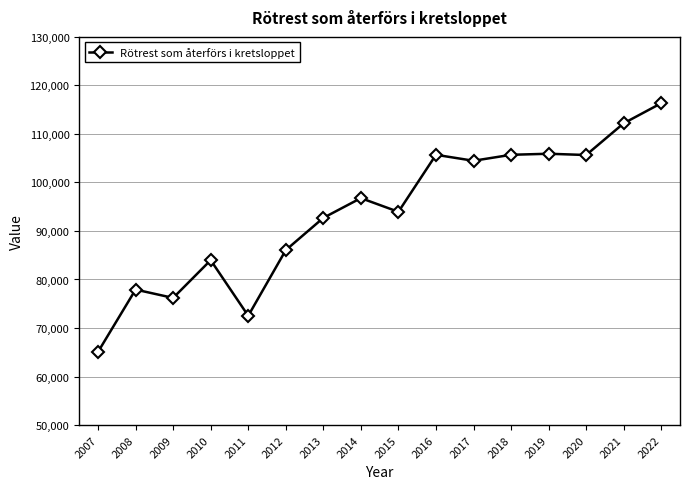

At which category does the data reach its first local peak?

2008